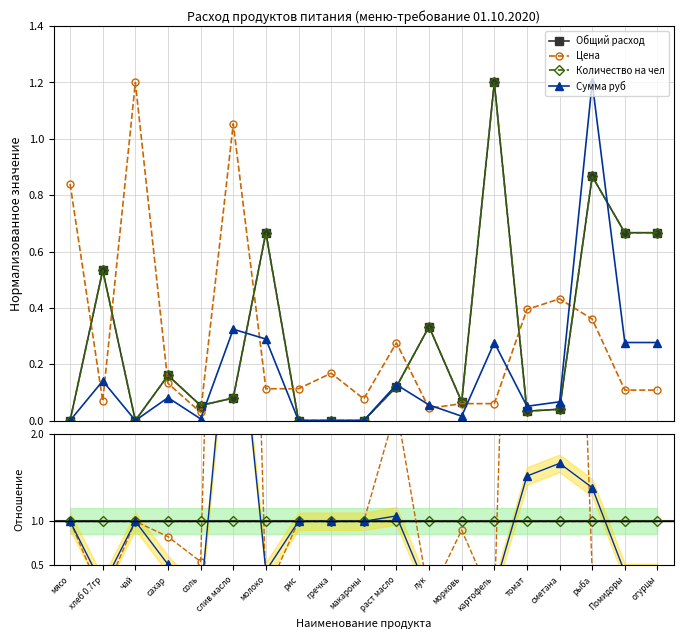

What is the label of the 13th point from the right?

молоко